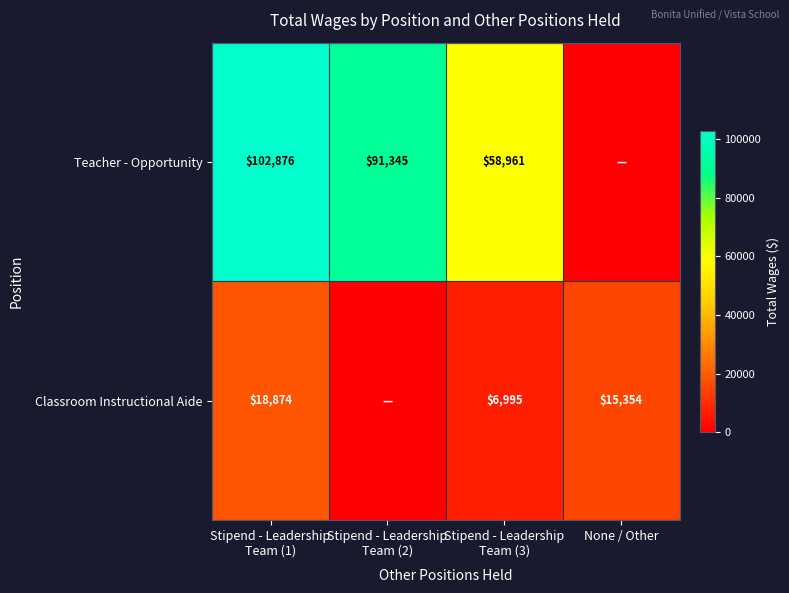

Rank the series at Stipend - Leadership
Team (1) from highest to lowest value.

Teacher - Opportunity, Classroom Instructional Aide